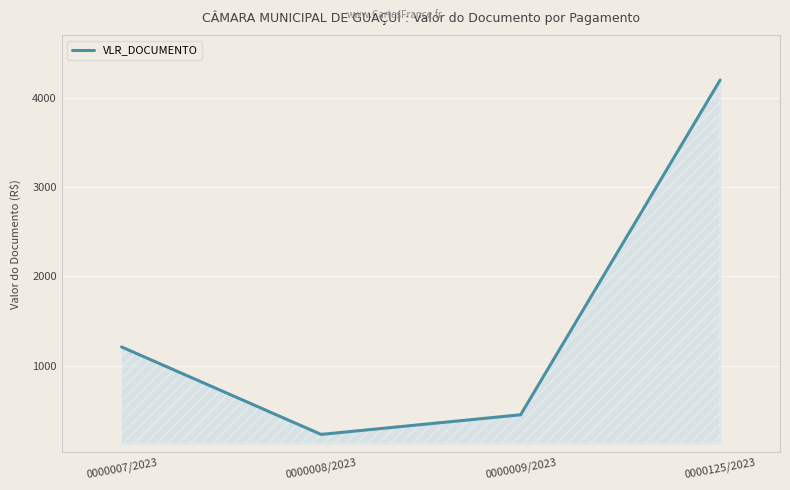

Which label corresponds to the largest value in the chart?

0000125/2023